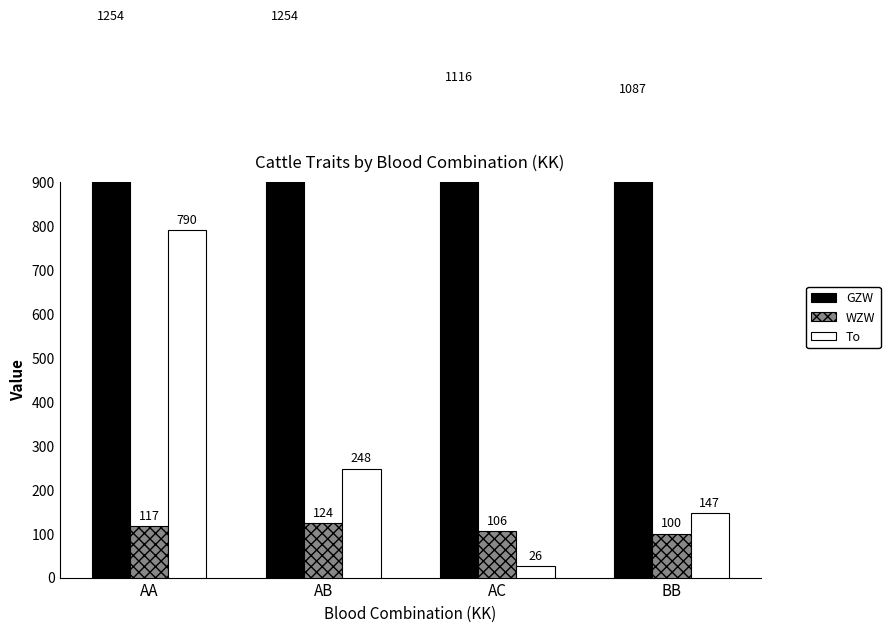

How many categories are shown in the chart?

4